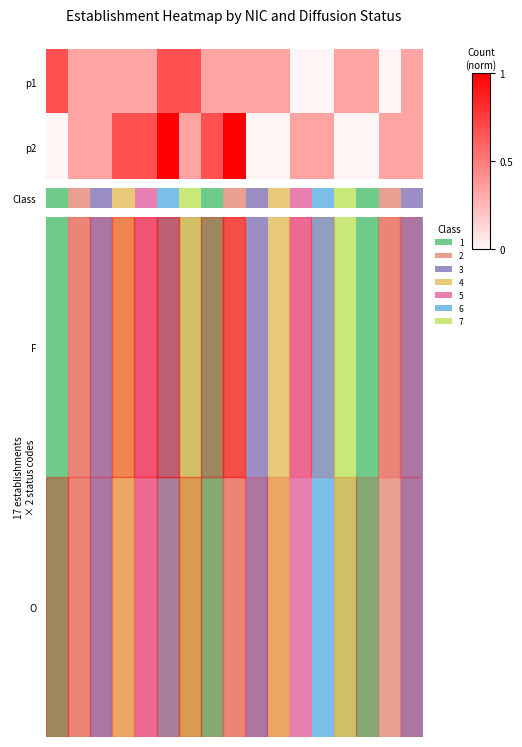

How many series are shown in this chart?

2